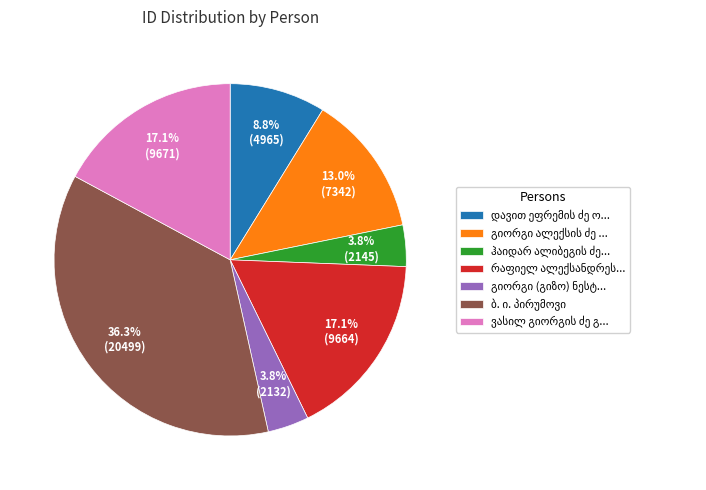

To the nearest percent, what is the average slice percentage?

14%